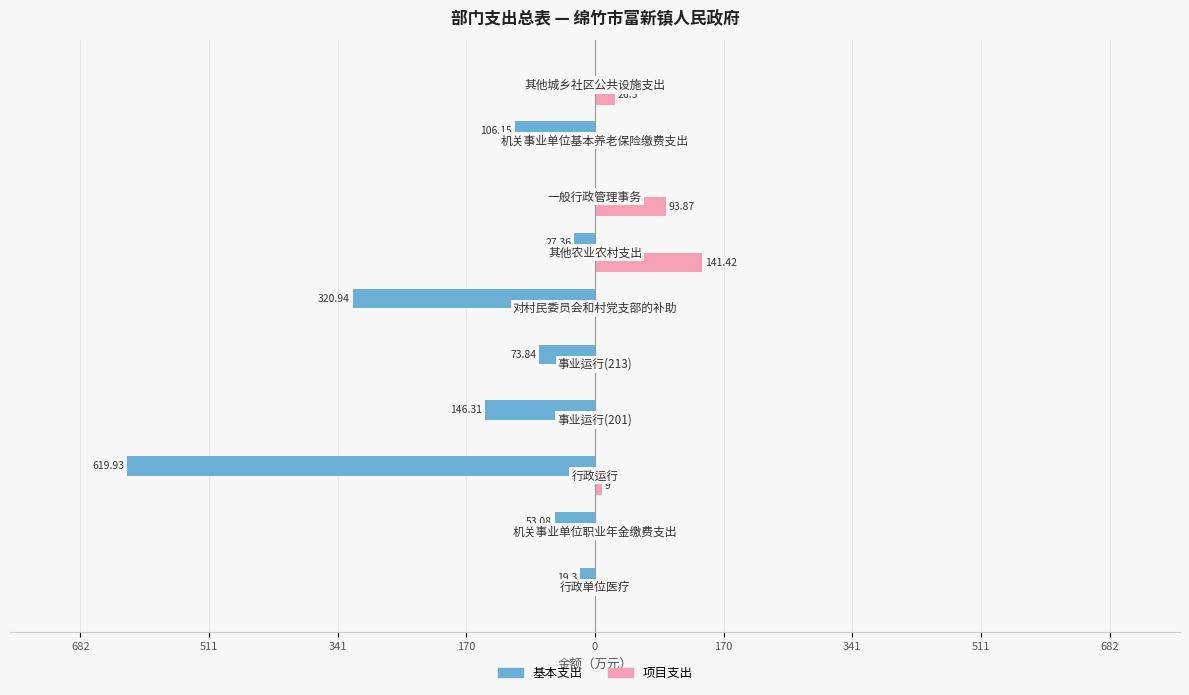

What are all the series names shown in the legend?

基本支出, 项目支出